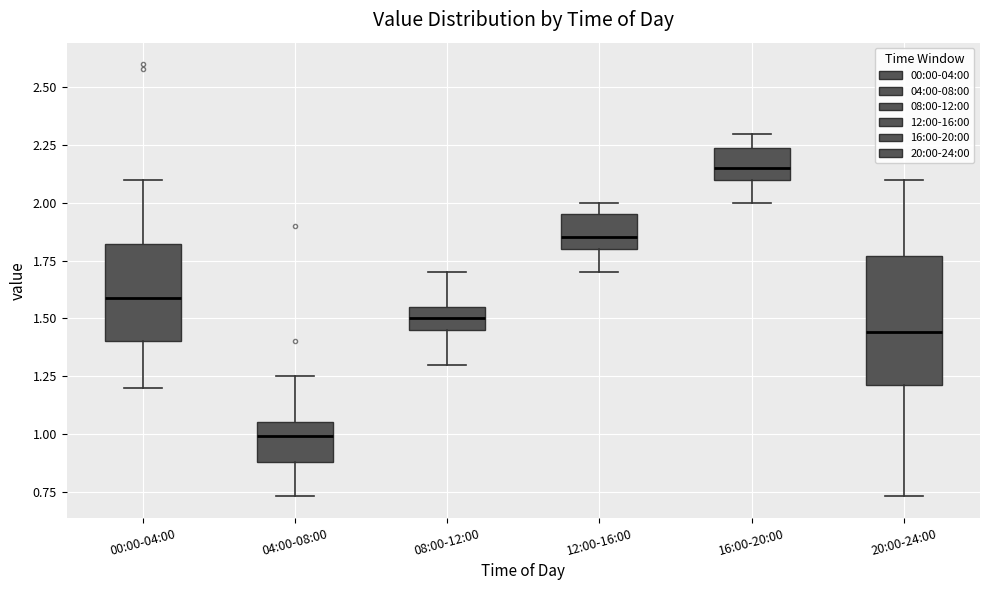

Reading left to right, transcribe this box plot: for each box, give where its median line is, the range the box spans, and where its two whiskers end, as read against the y-axis. The values are not printed on the chart, so give them approximately, as read against the axis.

00:00-04:00: median 1.60, box 1.40 to 1.80, whiskers 1.20 to 2.10
04:00-08:00: median 1.00, box 0.90 to 1.05, whiskers 0.75 to 1.25
08:00-12:00: median 1.50, box 1.45 to 1.55, whiskers 1.30 to 1.70
12:00-16:00: median 1.85, box 1.80 to 1.95, whiskers 1.70 to 2.00
16:00-20:00: median 2.15, box 2.10 to 2.25, whiskers 2.00 to 2.30
20:00-24:00: median 1.45, box 1.20 to 1.75, whiskers 0.75 to 2.10